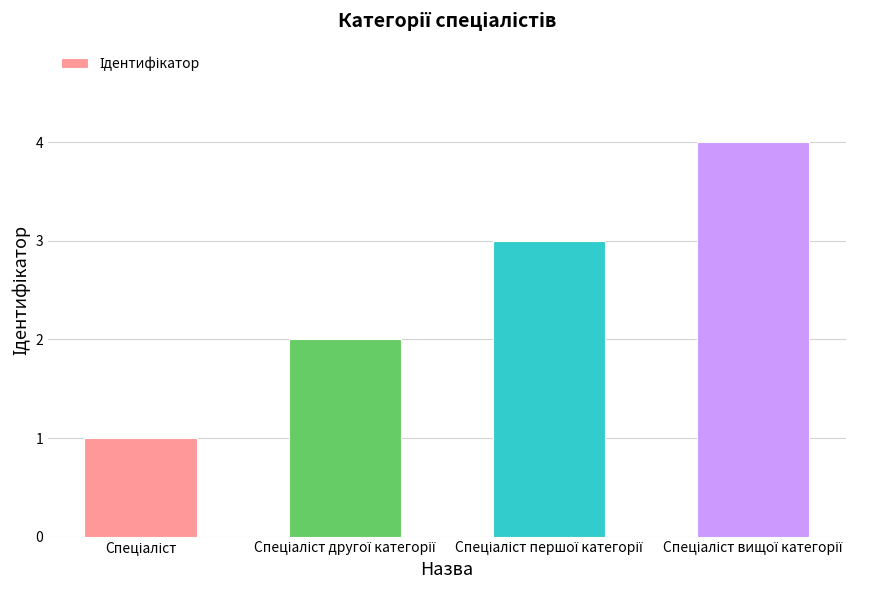

What is the greatest value displayed?

4